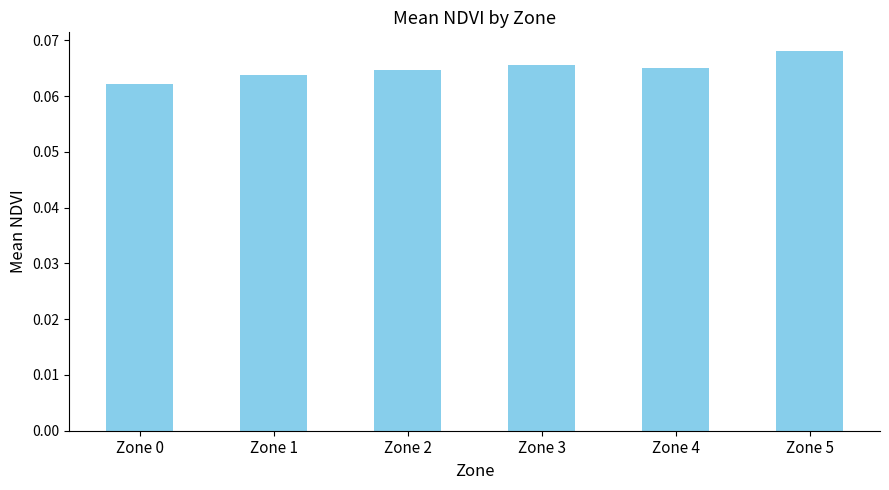

Count the values in the range 0 to 1.

6